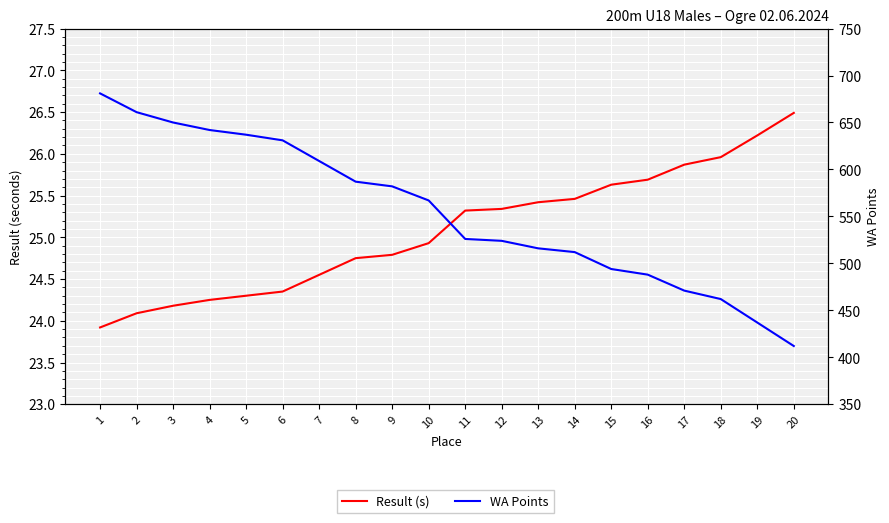

True or false: Result (s) has more than 1 points higher than both neighbors.

False